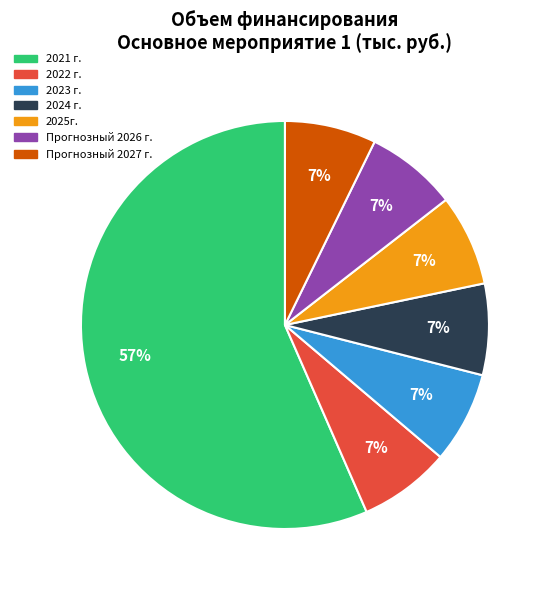

Do 2022 г. and Прогнозный 2026 г. together represent more than half of the pie?

No